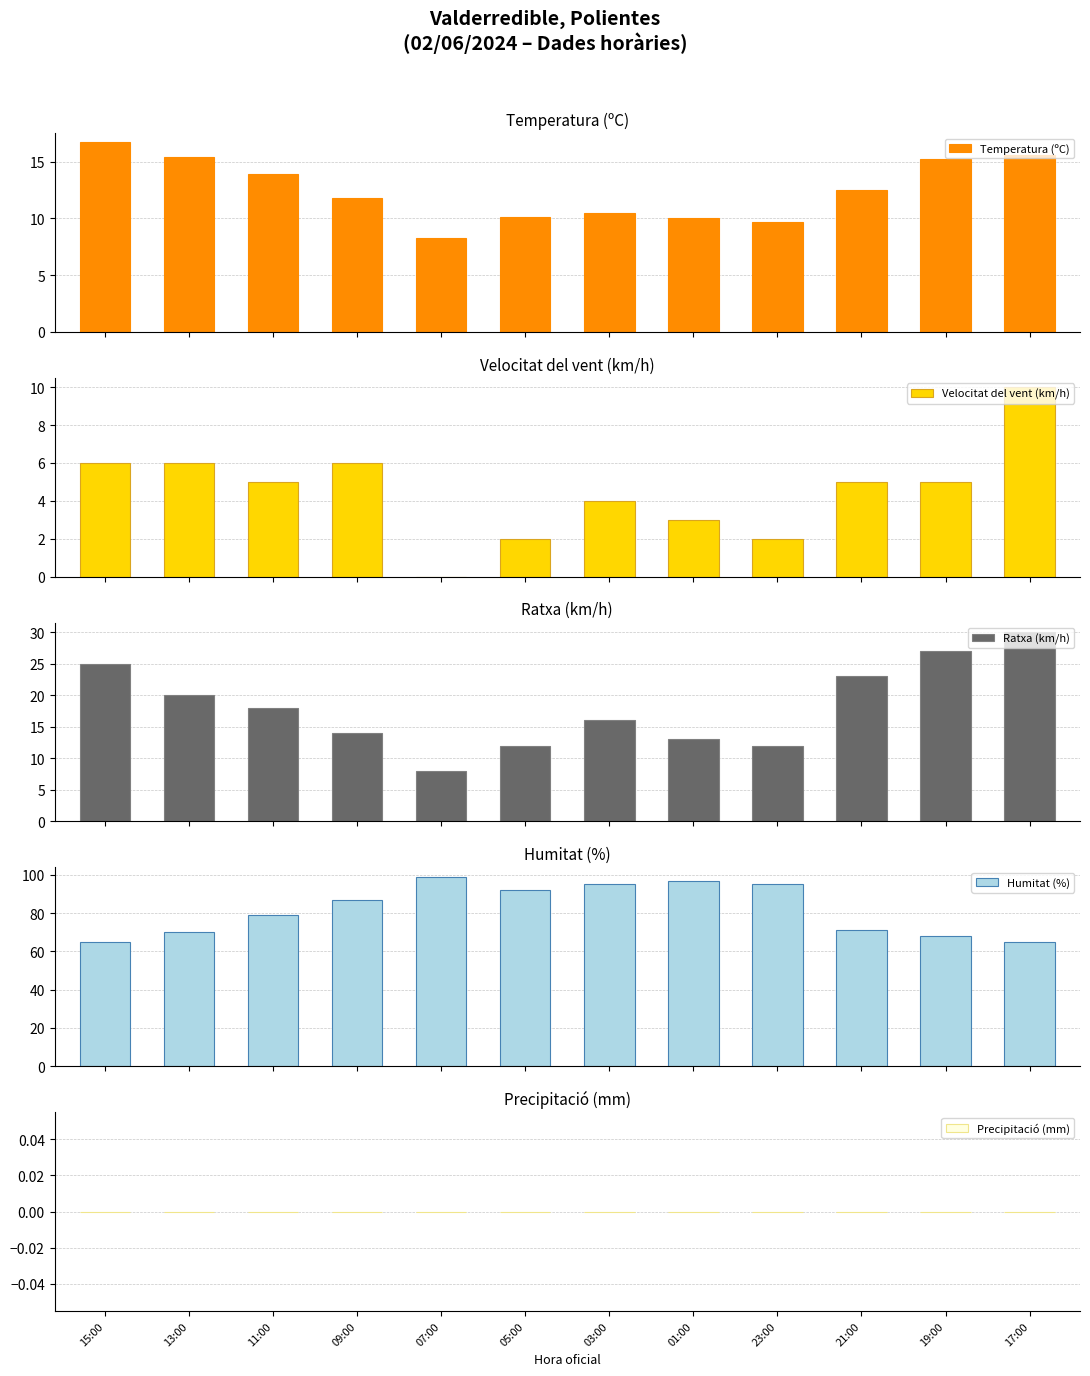

What is the approximate value of Velocitat del vent (km/h) at 19:00?

5.0